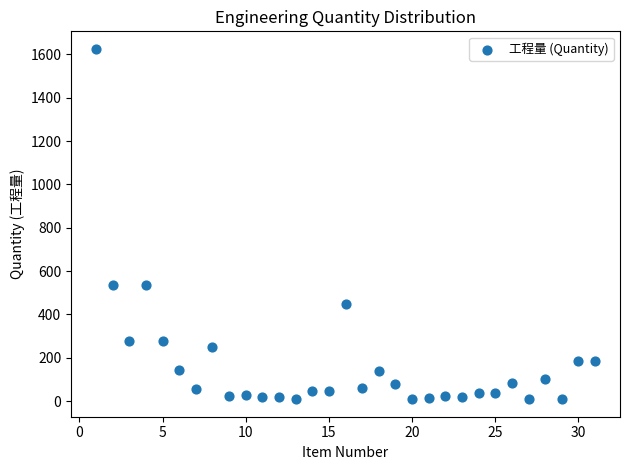

What is the range of X values (max minus min)?

30.0